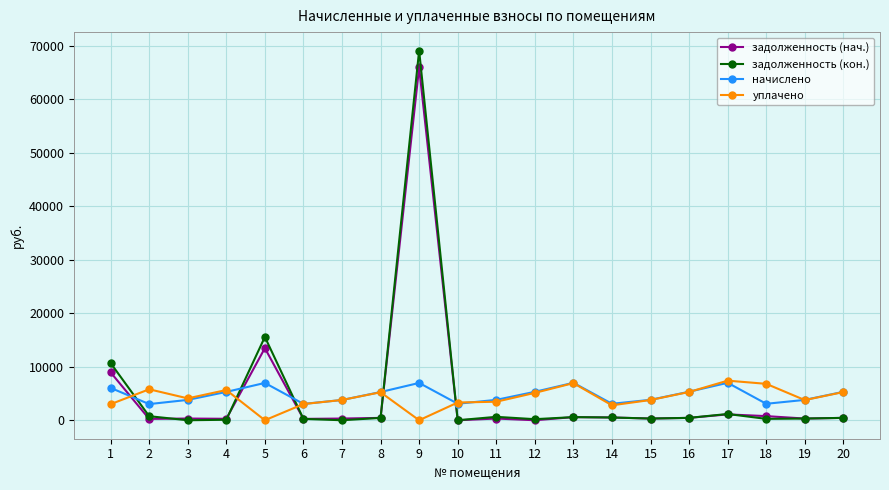

Which series has the largest range (max minus min)?

задолженность (кон.)